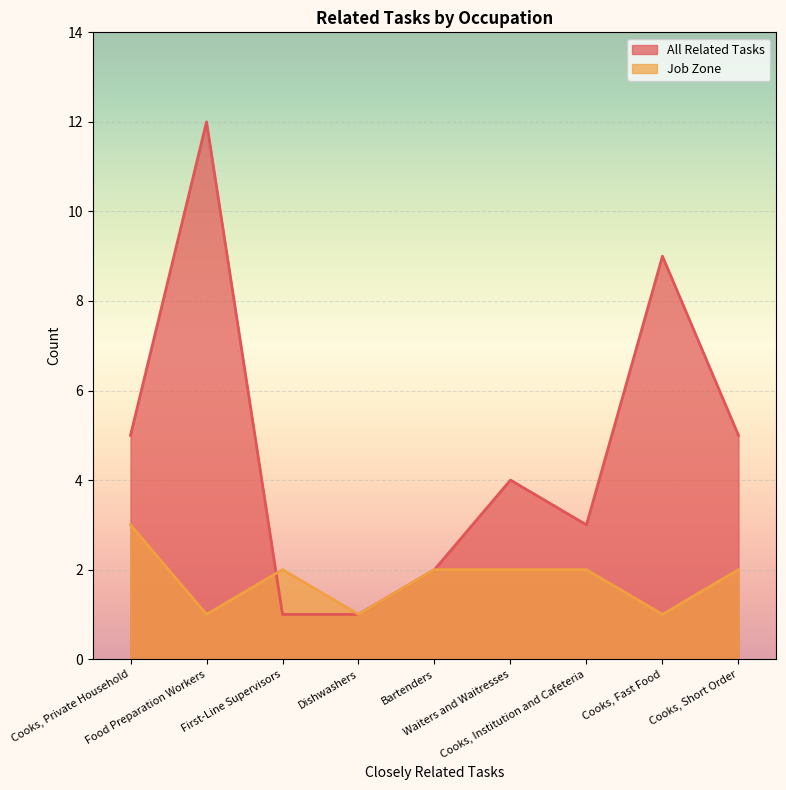

At which category does Job Zone reach its first local valley?

Food Preparation Workers